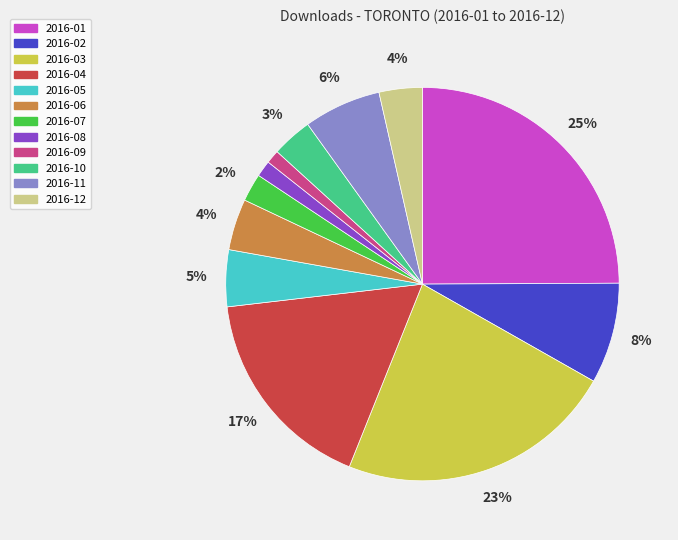

Between 2016-01 and 2016-12, which is larger?

2016-01